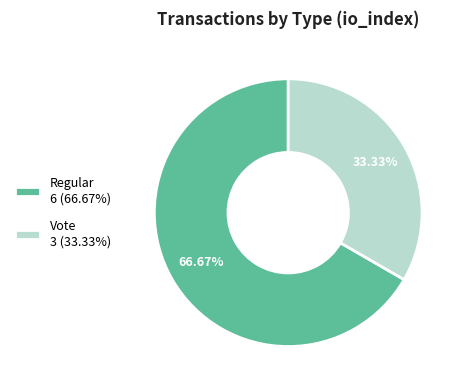

To the nearest percent, what is the average slice percentage?

50%